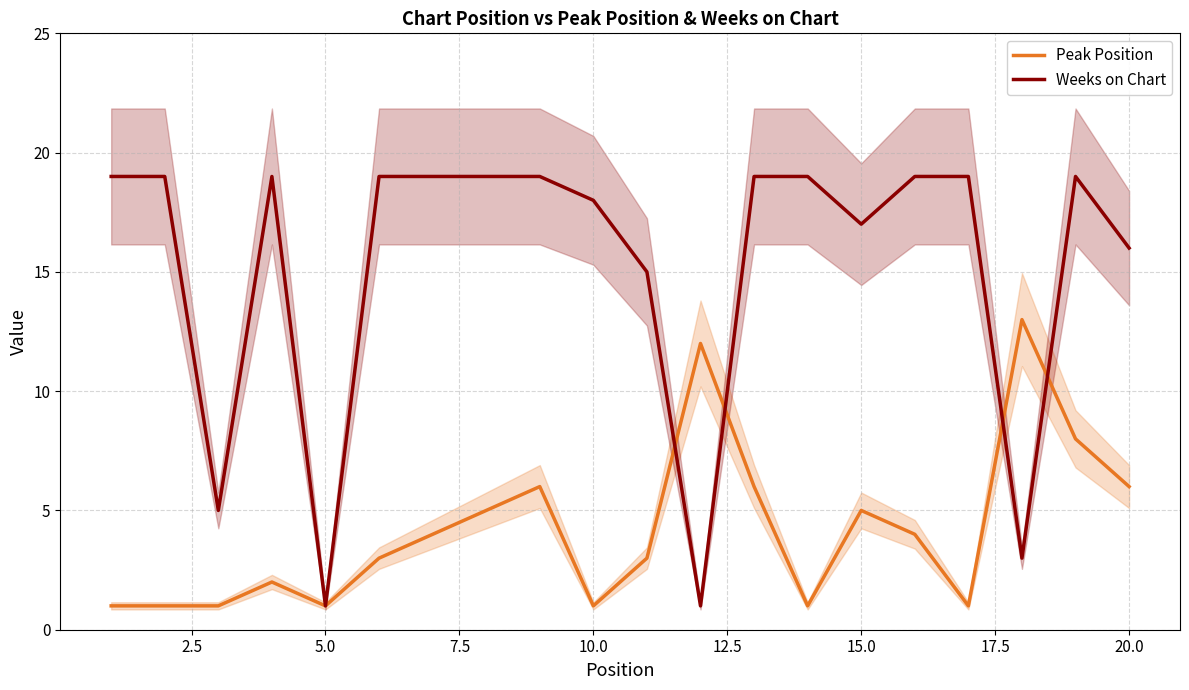

How many interior local peaks does the Weeks on Chart series have?

2